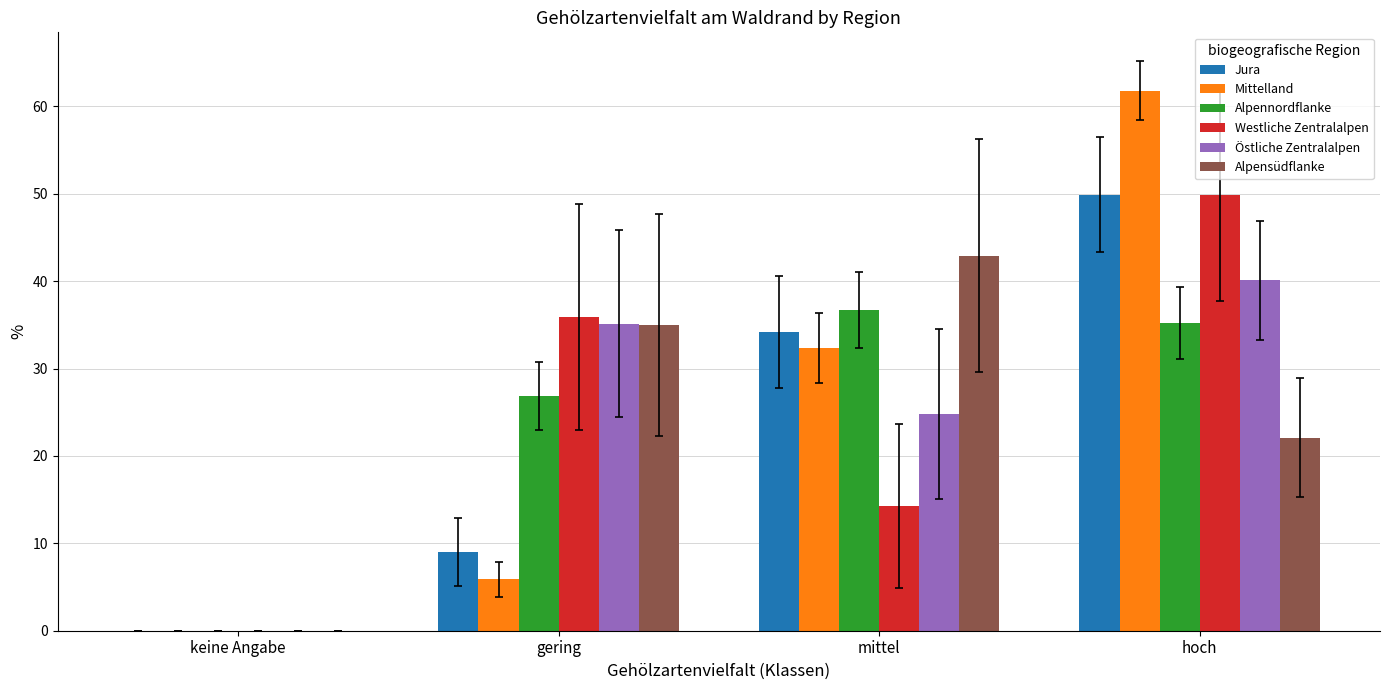

Is it true that Jura equals 0.0 at keine Angabe?

True